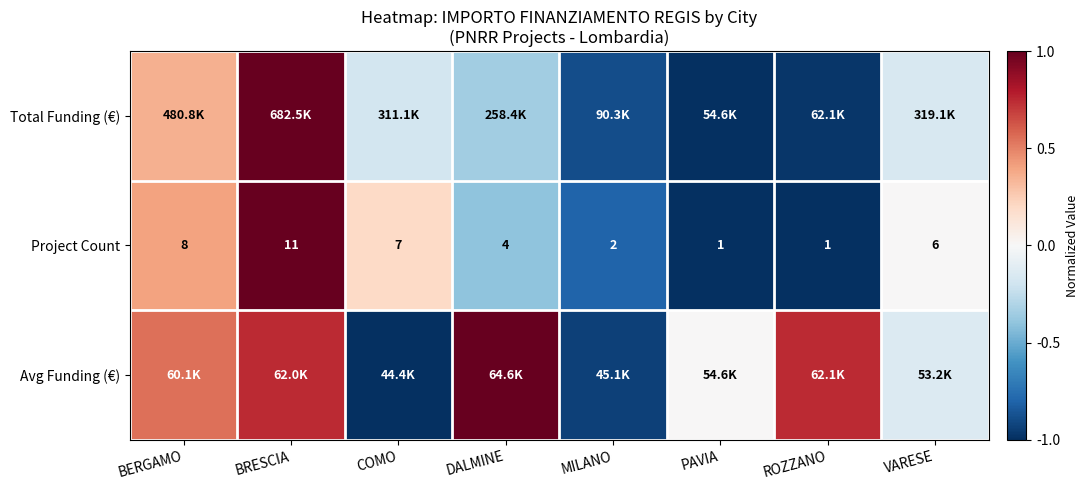

What is the difference between the highest and lowest values at ROZZANO?

1.7